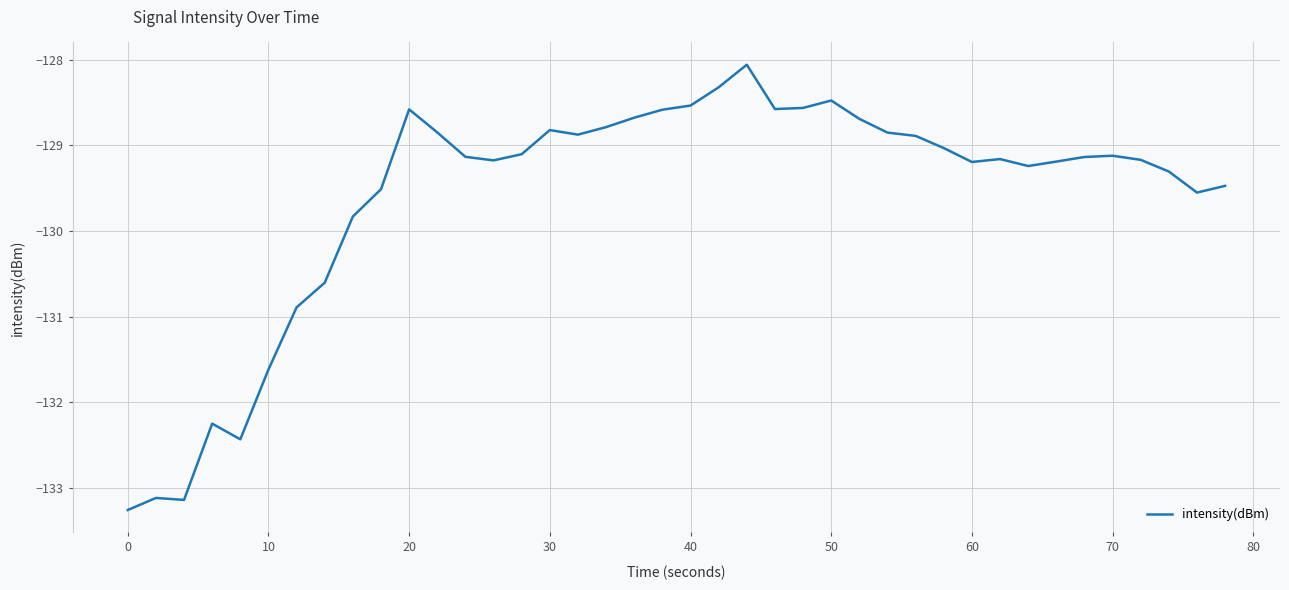

What is the minimum value shown in the chart?

-133.3